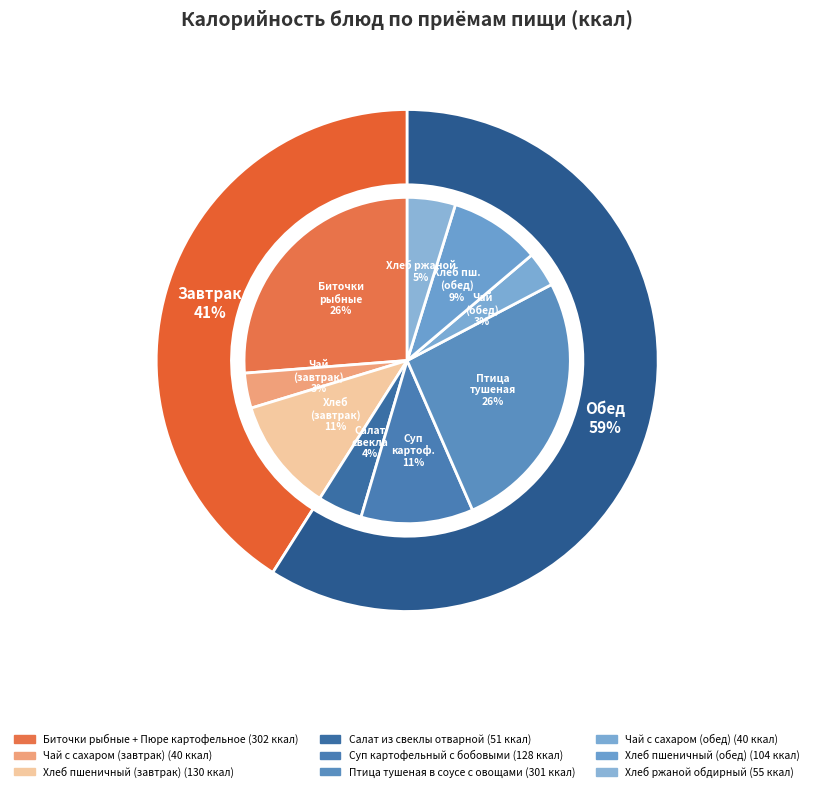

What is the largest slice in the pie chart?

Биточки рыбные + Пюре картофельное